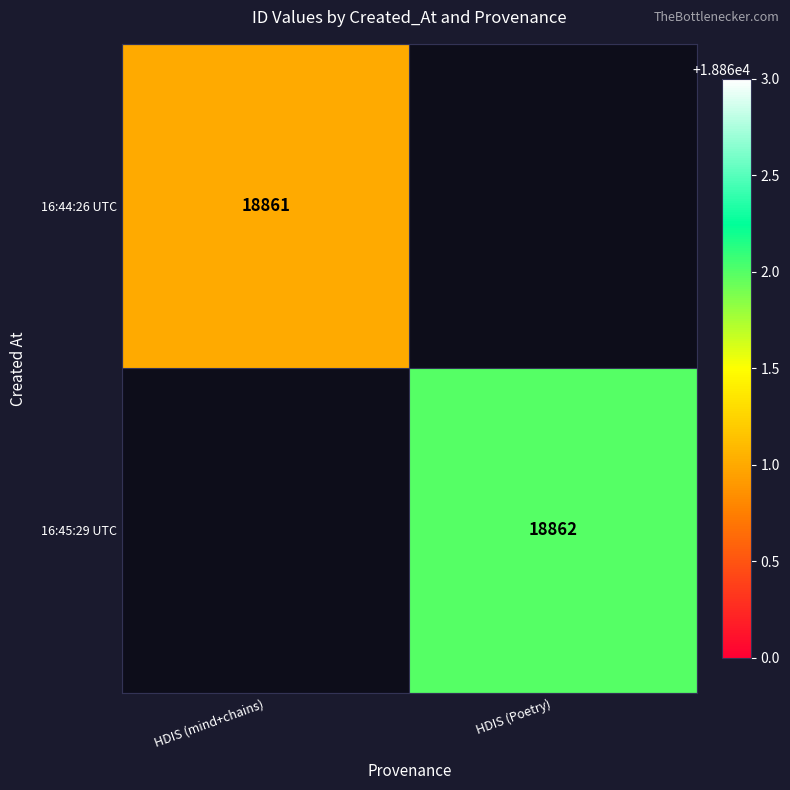

The value of 16:44:26 UTC at HDIS (mind+chains) is 29901. True or false?

False